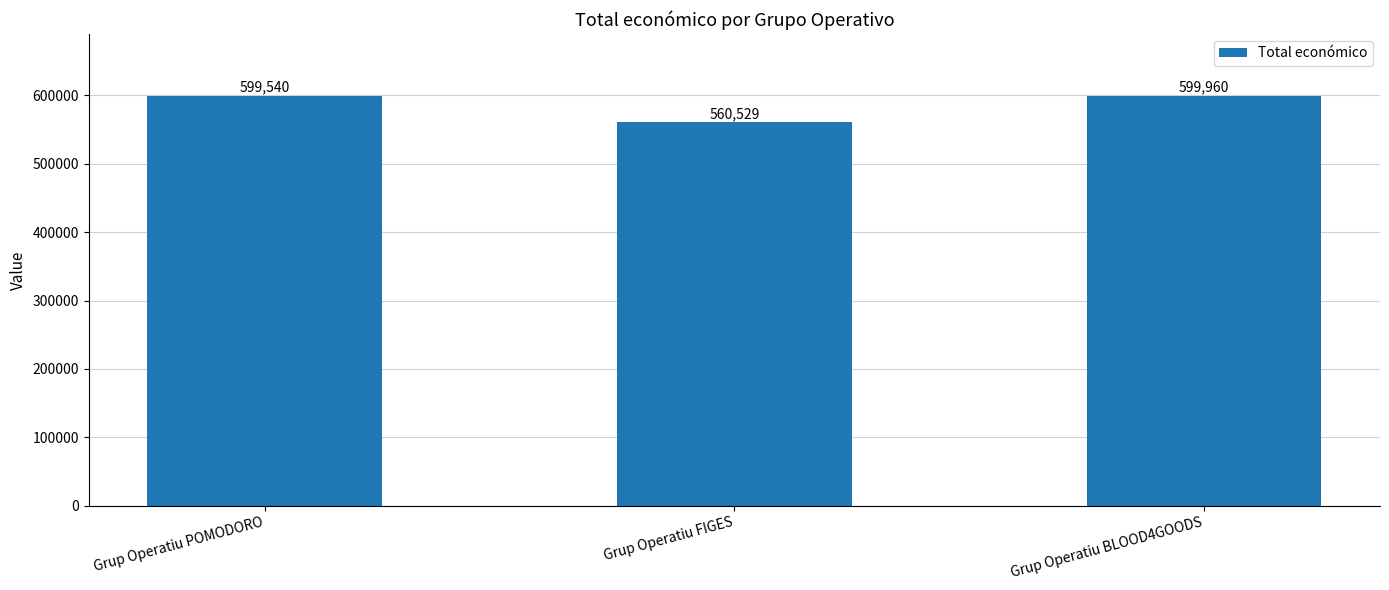

Is it true that the value at Grup Operatiu BLOOD4GOODS is 599960?

True